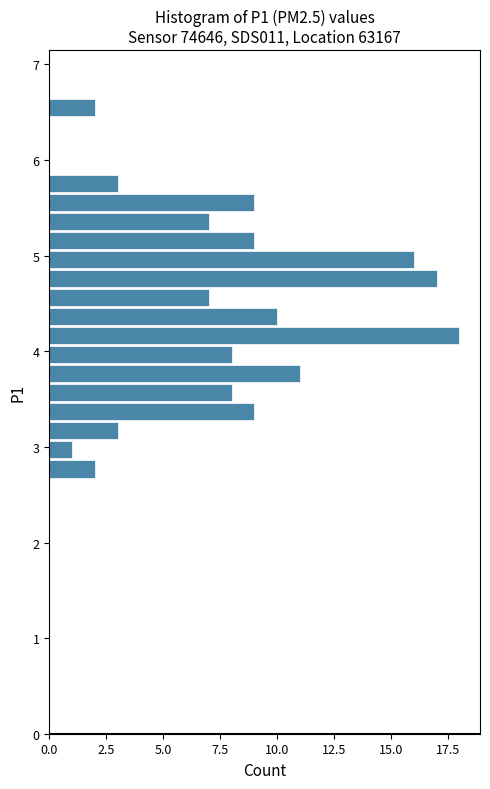

Read against the y-axis, roughly where is the centre of the longest bar?

4.2